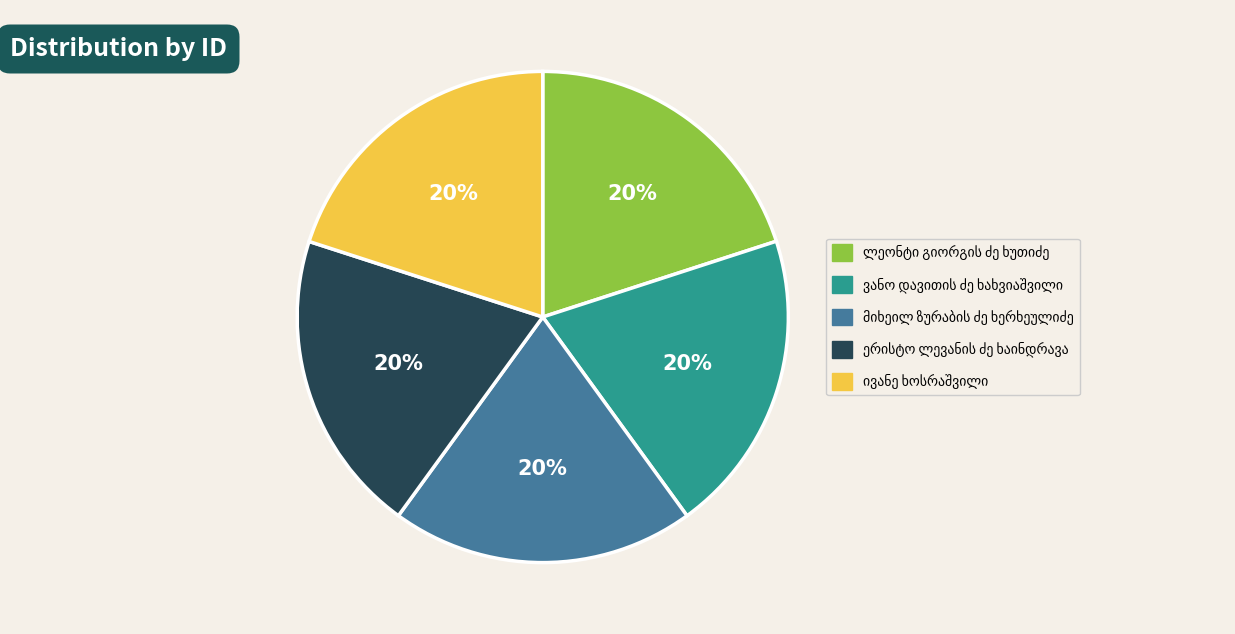

To the nearest percent, what is the average slice percentage?

20%